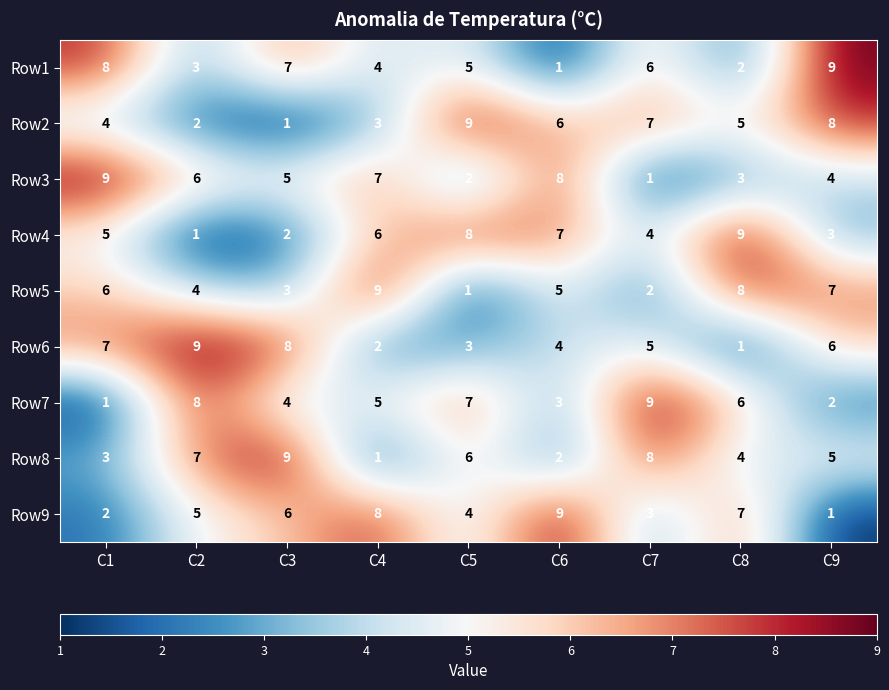

True or false: Row9 has a value of 1 at C1.

False